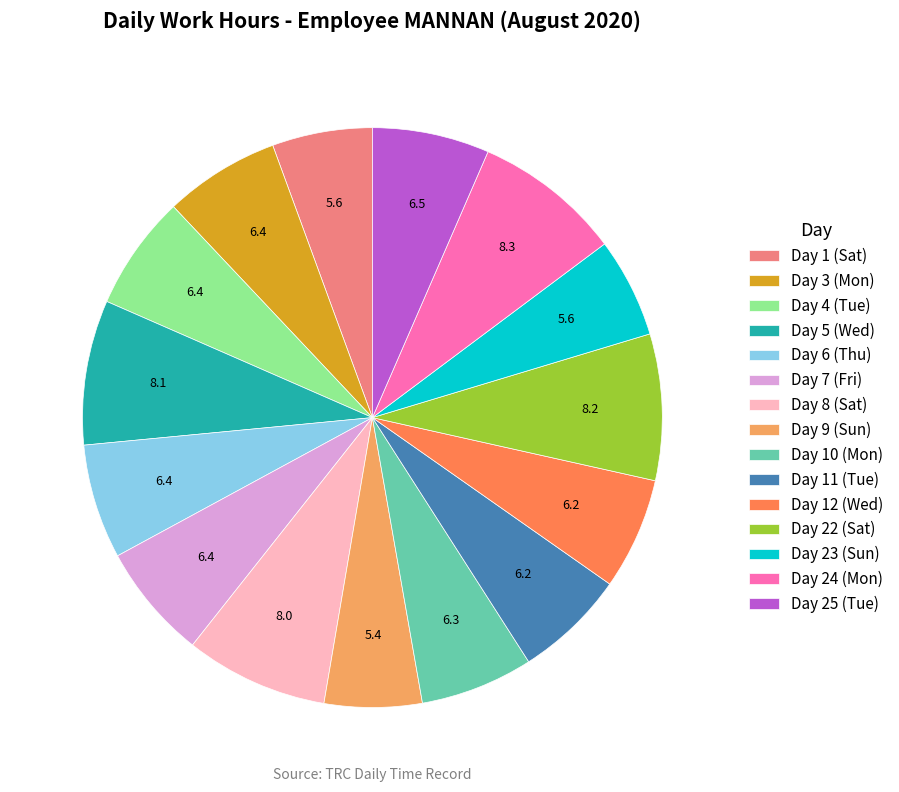

Is it true that Day 23 (Sun) is 15% of the pie?

False